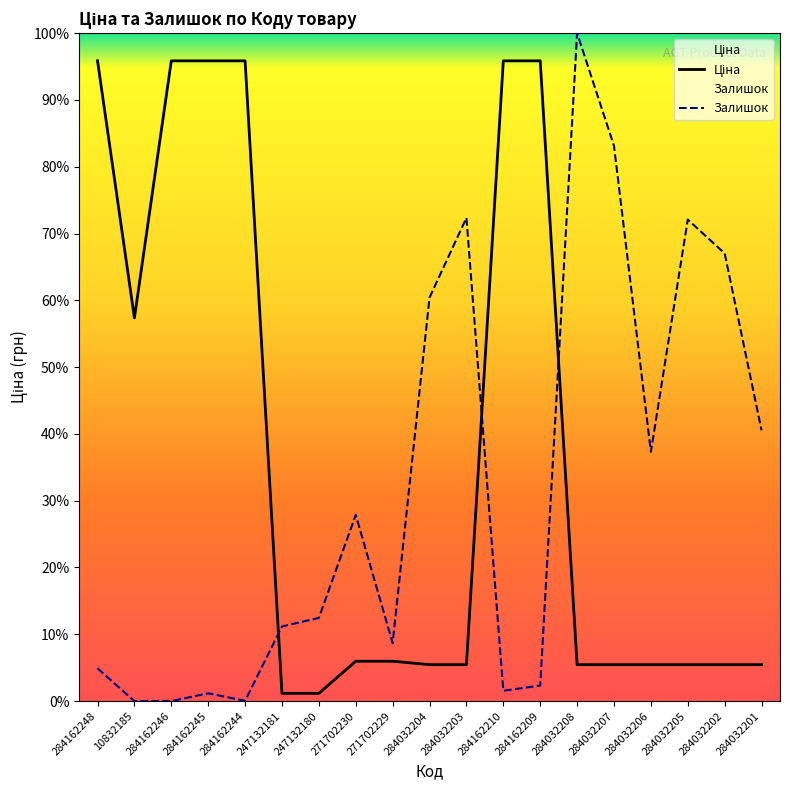

Where is the first local minimum for Ціна?

10832185